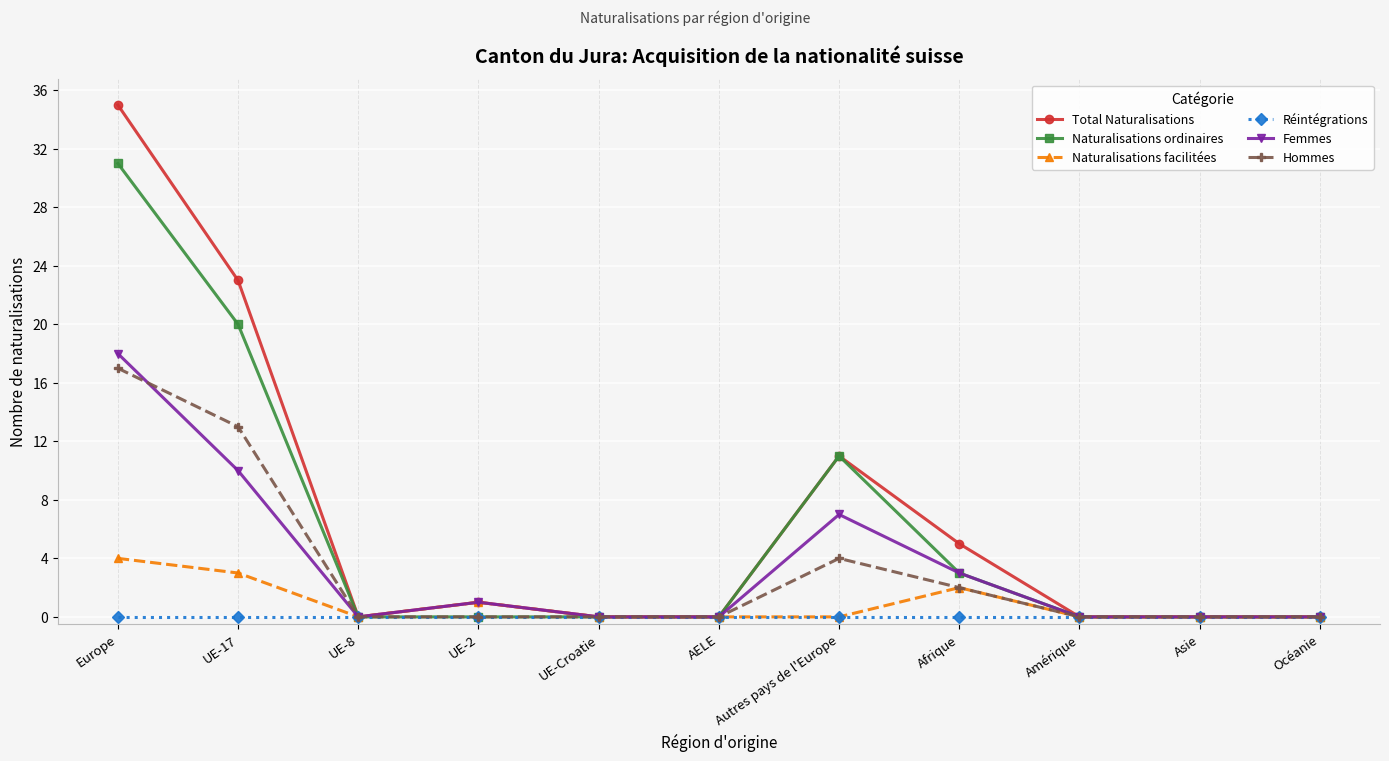

Where is Naturalisations ordinaires nearest to the value 15?

Autres pays de l'Europe